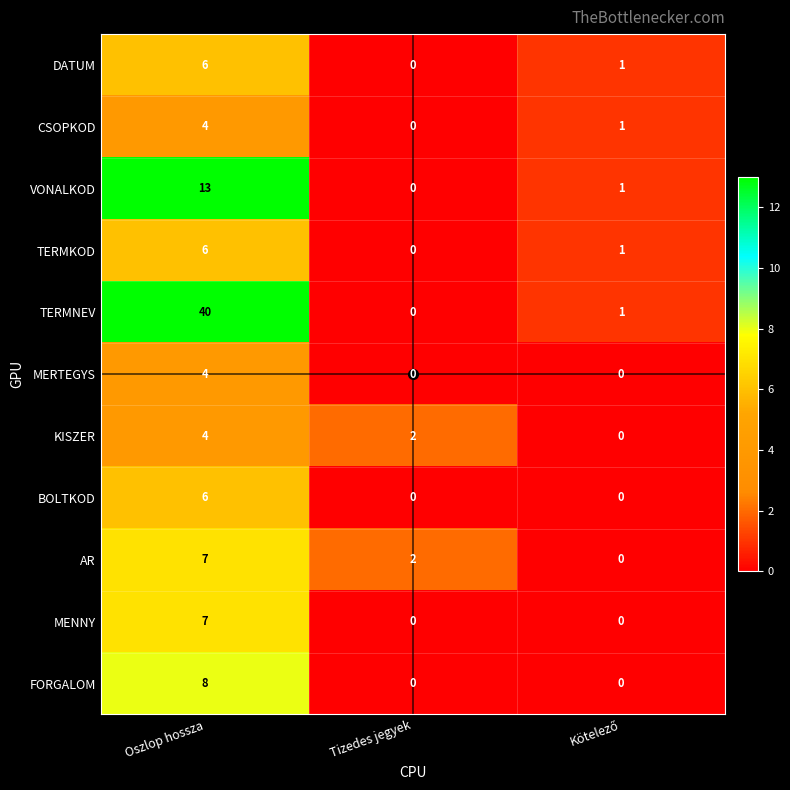

At which category is the sum across all series the highest?

Oszlop hossza